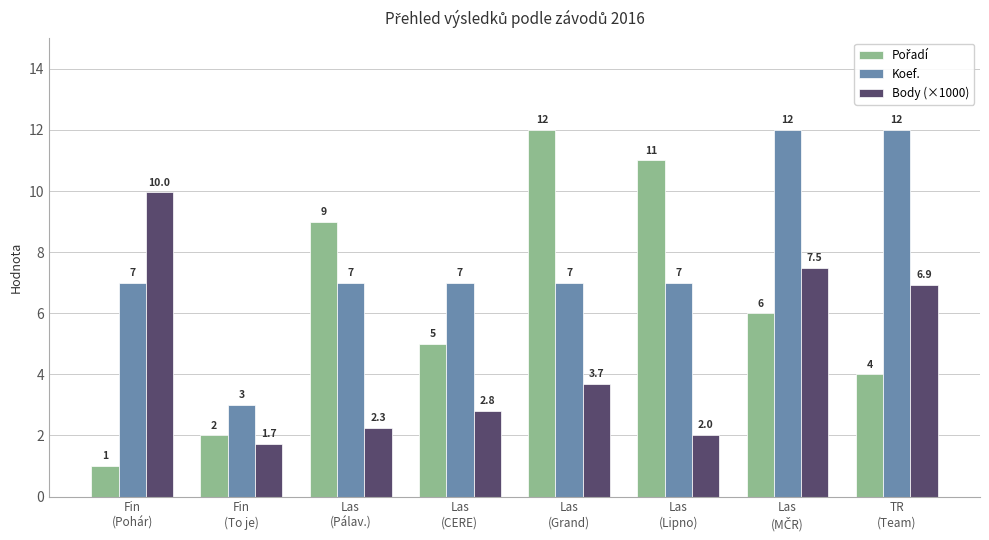

What is the sum of the Body (×1000) values at TR
(Team) and Las
(Pálav.)?

9.2